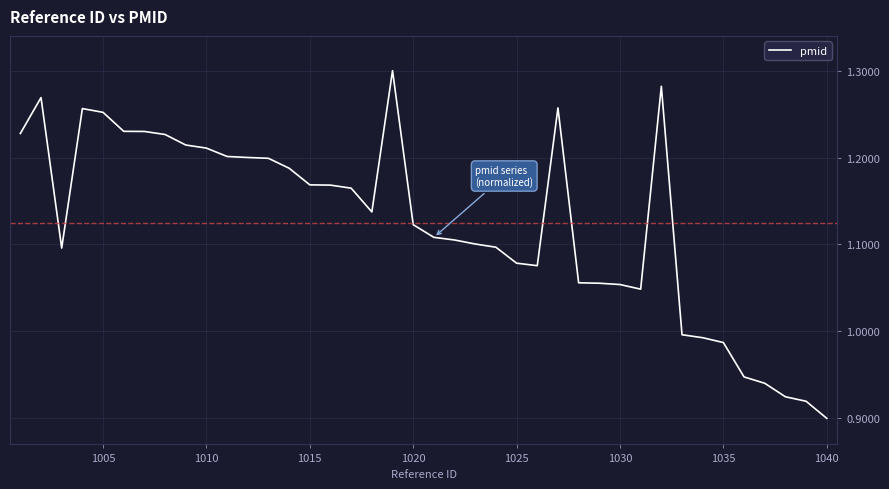

How many lines are shown in the chart?

1